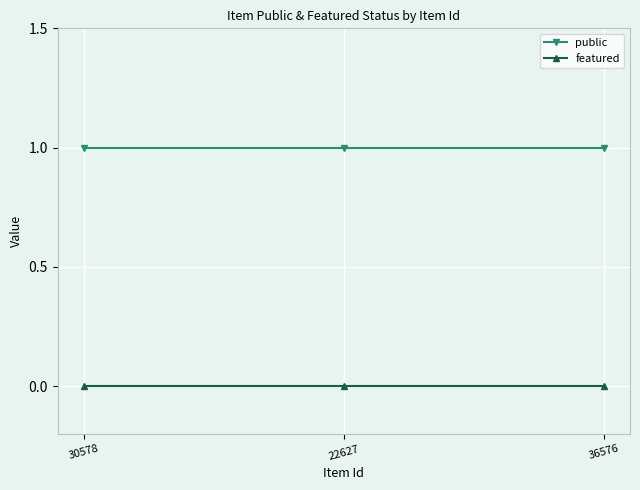

Reading right to left, list all the values displayed in this chart.

public: 1	1	1
featured: 0	0	0